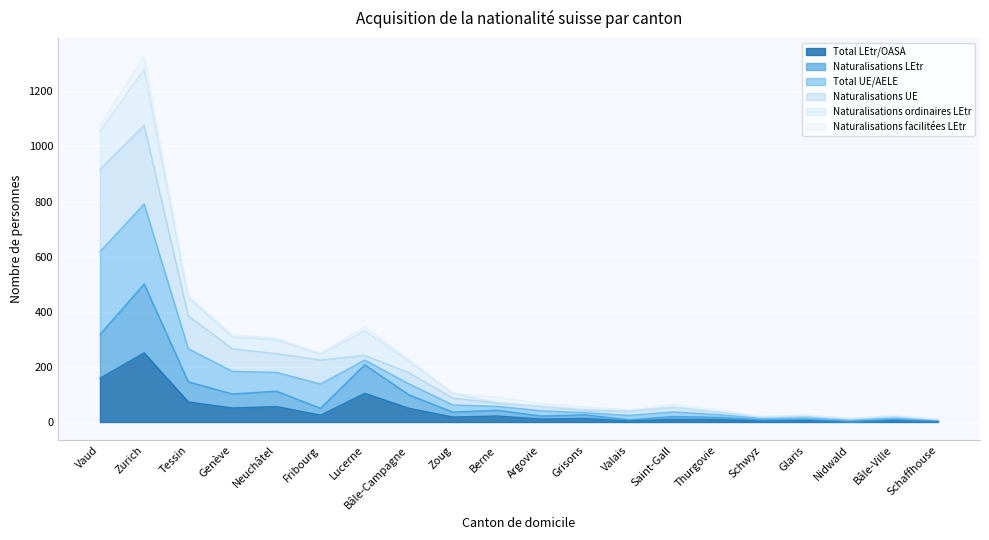

At which category does Naturalisations ordinaires LEtr reach its first local valley?

Fribourg